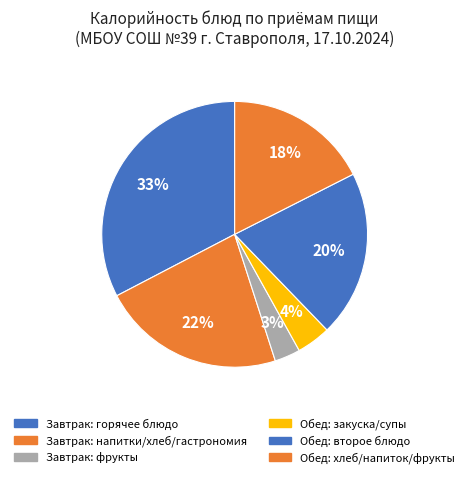

How many slices are in this pie chart?

6